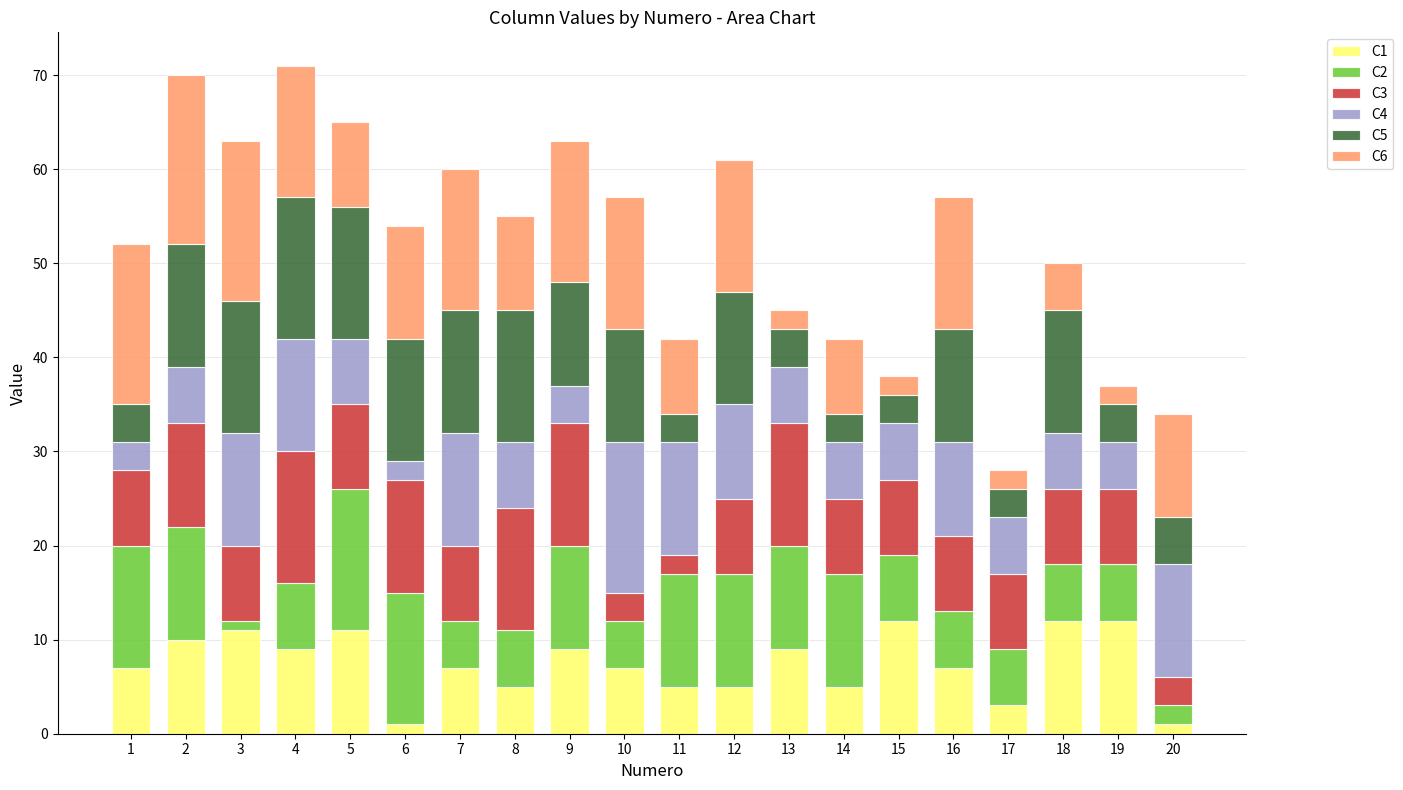

Does the chart contain any negative values?

No